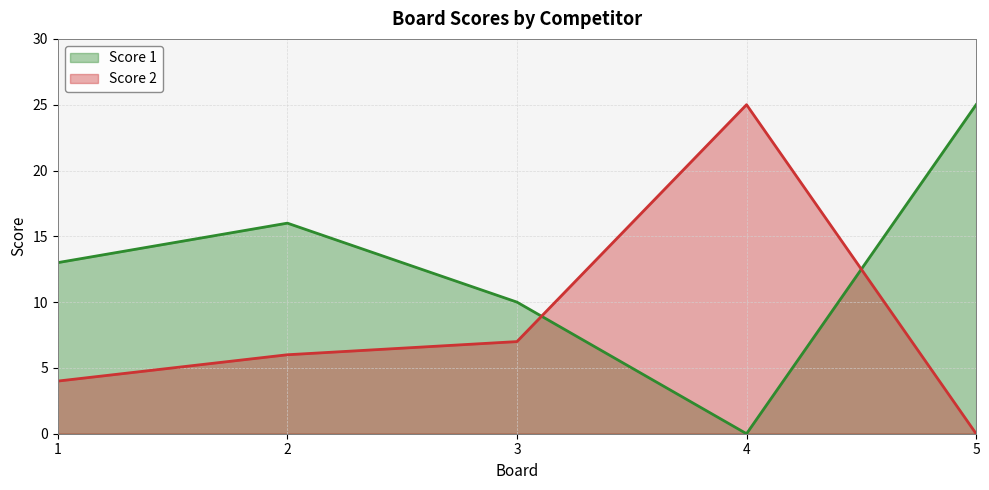

Reading left to right, transcribe all the data shown in this chart.

Score 1_line: 13	16	10	0	25
Score 2_line: 4	6	7	25	0